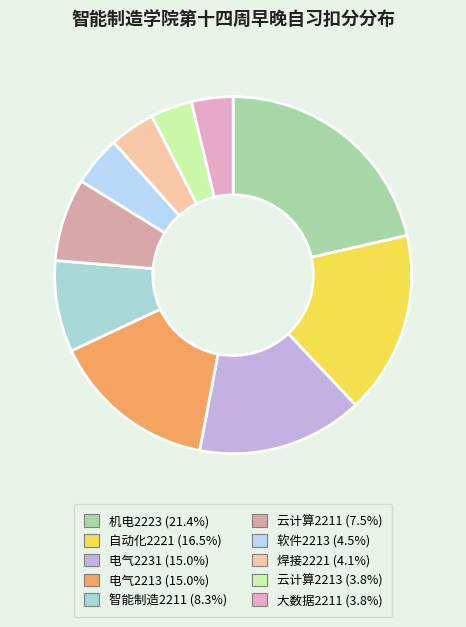

To the nearest percent, what is the combined percentage of 大数据2211 and 机电2223?

25%